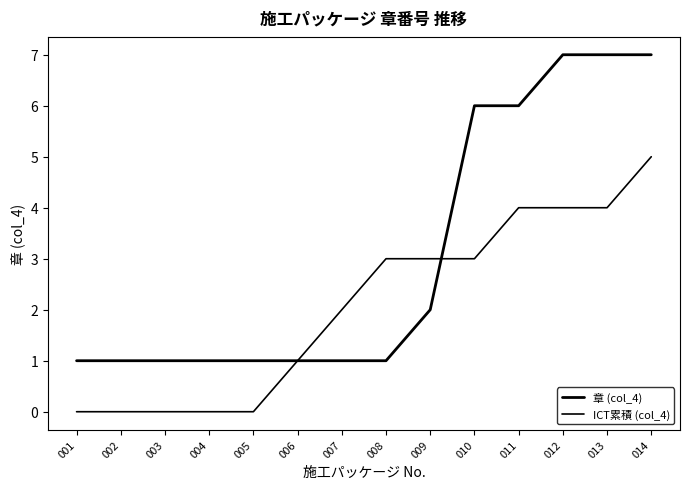

What is the value of the 章 (col_4) point at the 1st from the left?

1